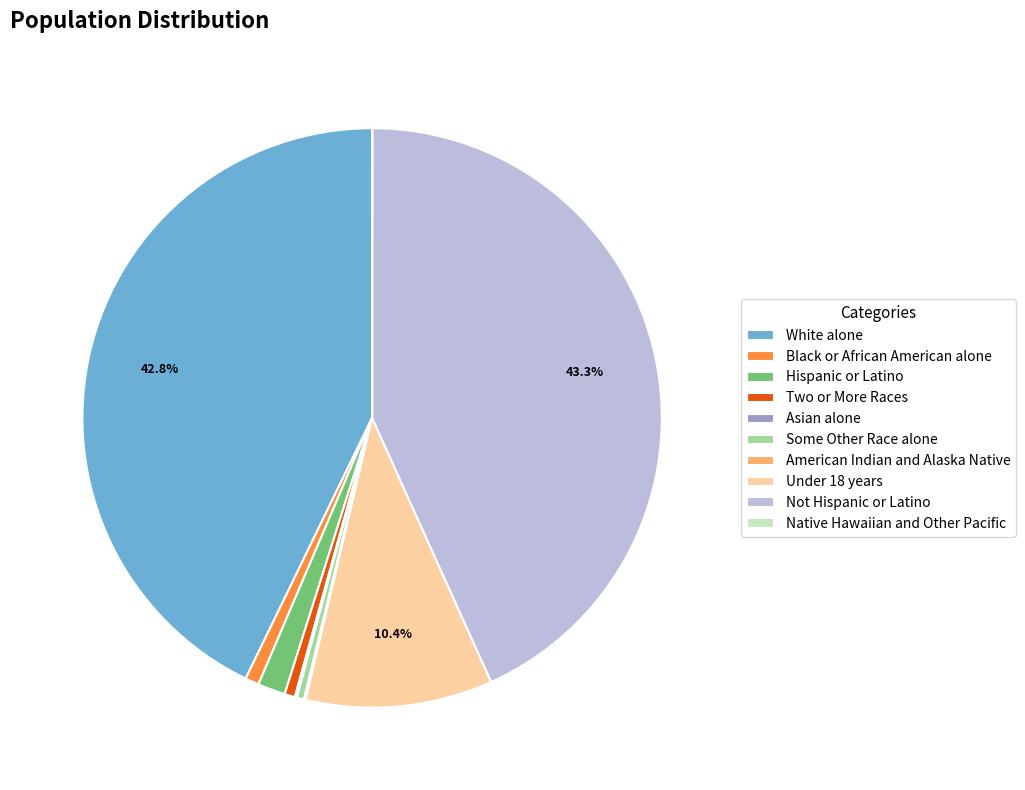

What portion of the pie excludes White alone?

57.2%